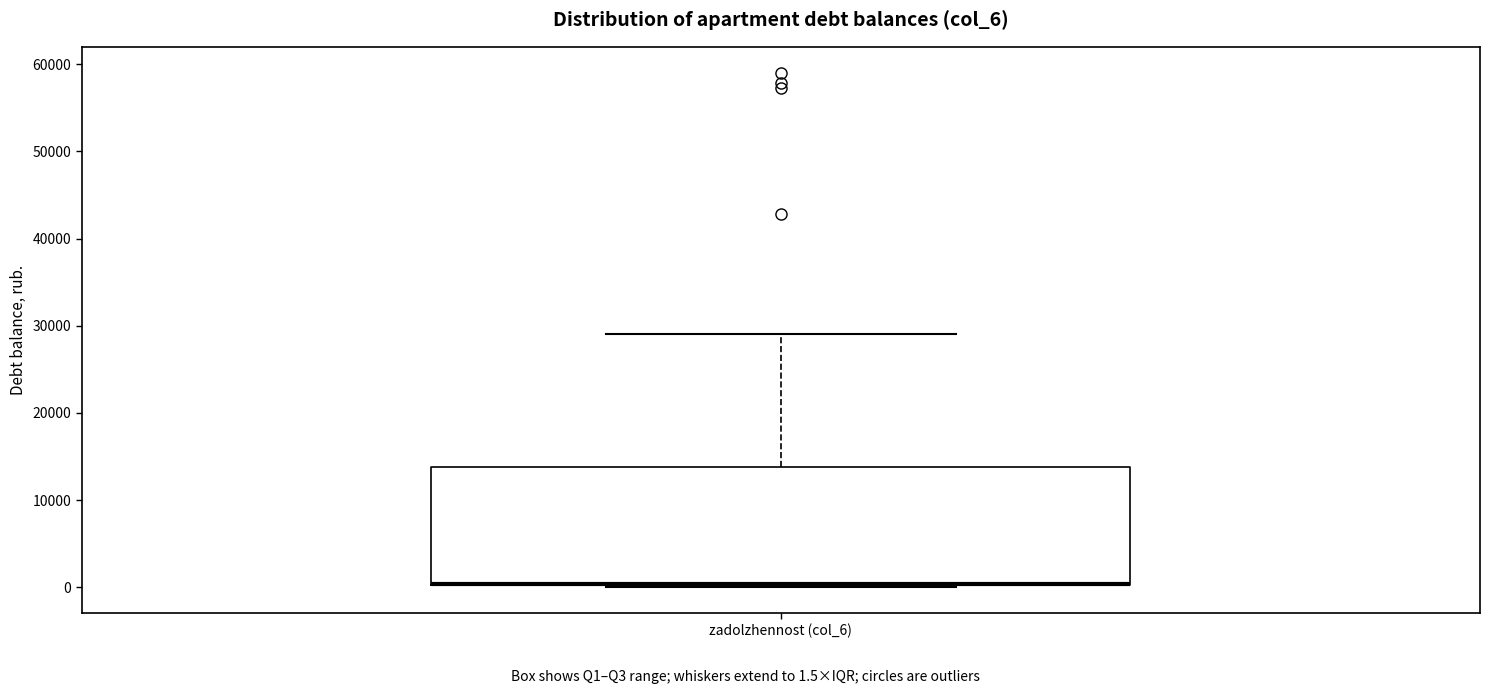

Read this box plot against the y-axis: the position of the median line, the range covered by the box, and the ends of both whiskers. The values are not printed on the chart, so give them approximately, as read against the axis.

median 0 (drawn on the box's lower edge), box 0 to 14000, whiskers 0 to 29000